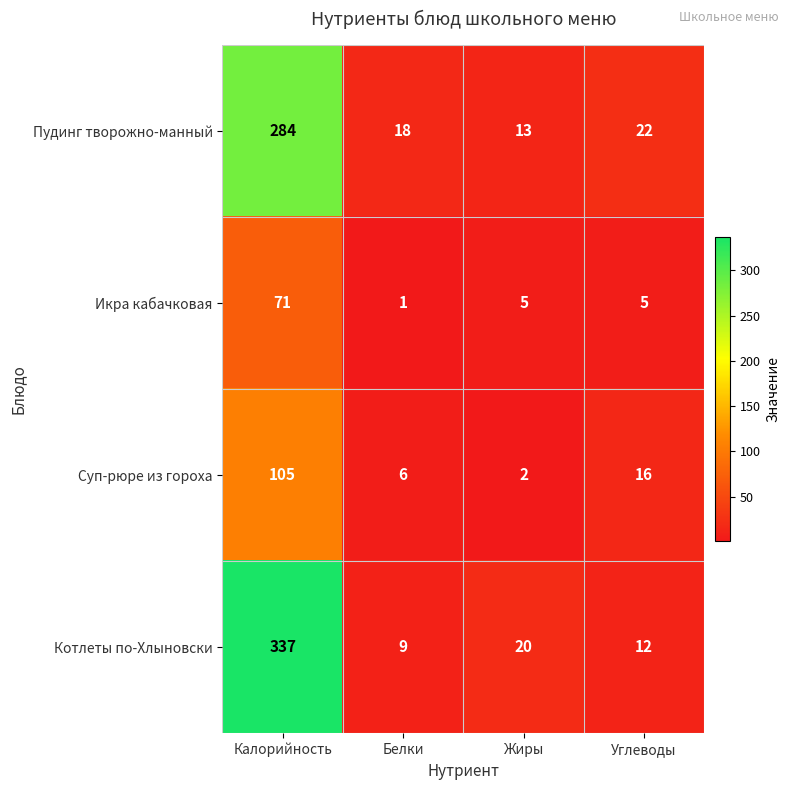

Reading right to left, list all the values displayed in this chart.

Пудинг творожно-манный: 22	13	18	284
Икра кабачковая: 5	5	1	71
Суп-рюре из гороха: 16	2	6	105
Котлеты по-Хлыновски: 12	20	9	337